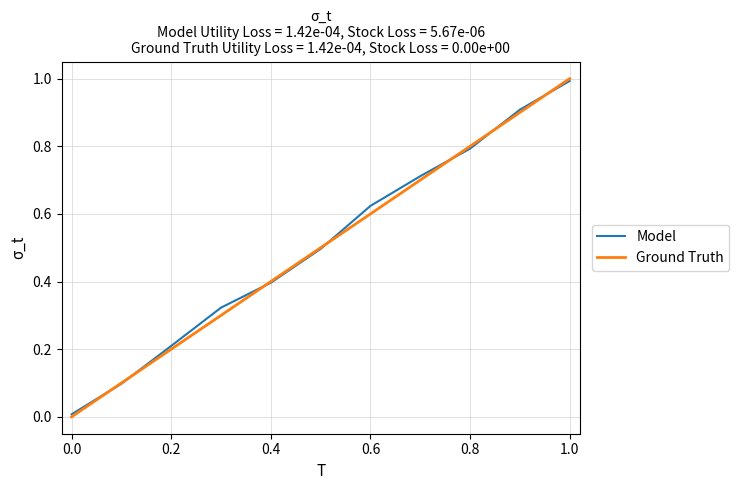

Which series has the widest spread of values?

Ground Truth